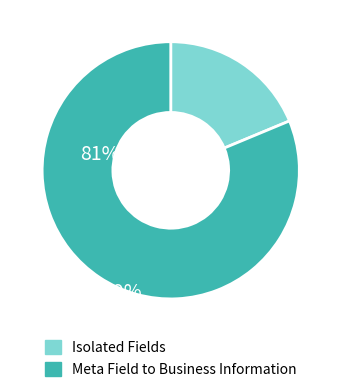

Is there any slice that represents more than half of the pie?

Yes